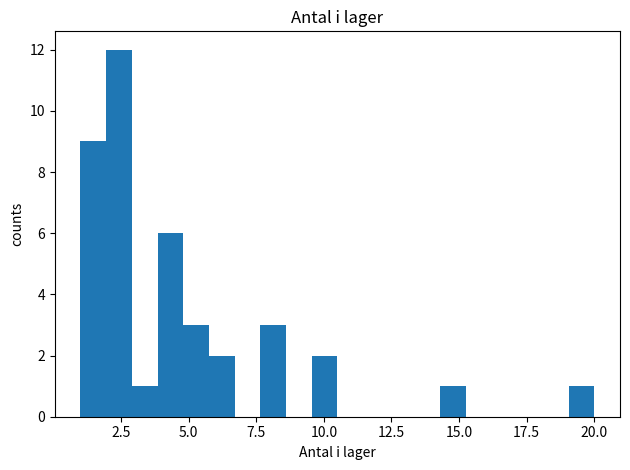

Read against the x-axis, roughly where is the centre of the tallest bar?

2.5